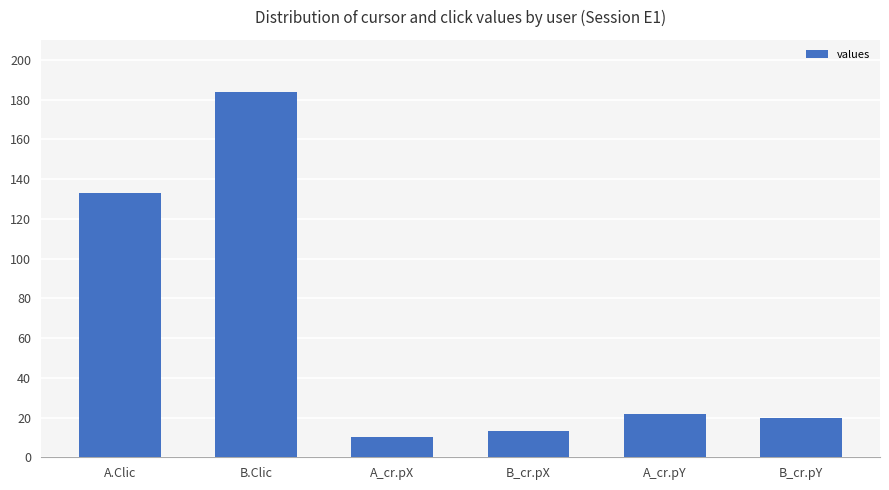

True or false: the data shows 13 at B_cr.pX.

True